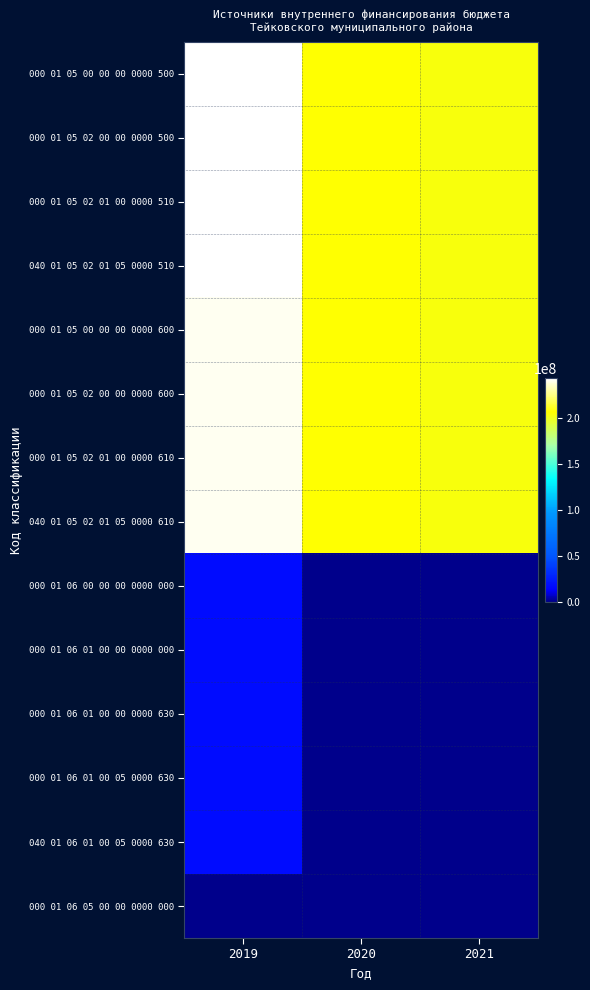

At 2020, list the series in order from smallest to largest.

000 01 06 00 00 00 0000 000, 000 01 06 01 00 00 0000 000, 000 01 06 01 00 00 0000 630, 000 01 06 01 00 05 0000 630, 040 01 06 01 00 05 0000 630, 000 01 06 05 00 00 0000 000, 000 01 05 00 00 00 0000 500, 000 01 05 02 00 00 0000 500, 000 01 05 02 01 00 0000 510, 040 01 05 02 01 05 0000 510, 000 01 05 00 00 00 0000 600, 000 01 05 02 00 00 0000 600, 000 01 05 02 01 00 0000 610, 040 01 05 02 01 05 0000 610